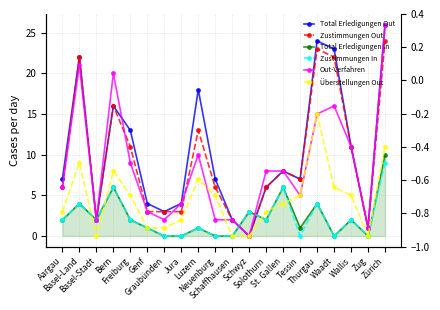

Does the chart display data point markers on the line(s)?

Yes